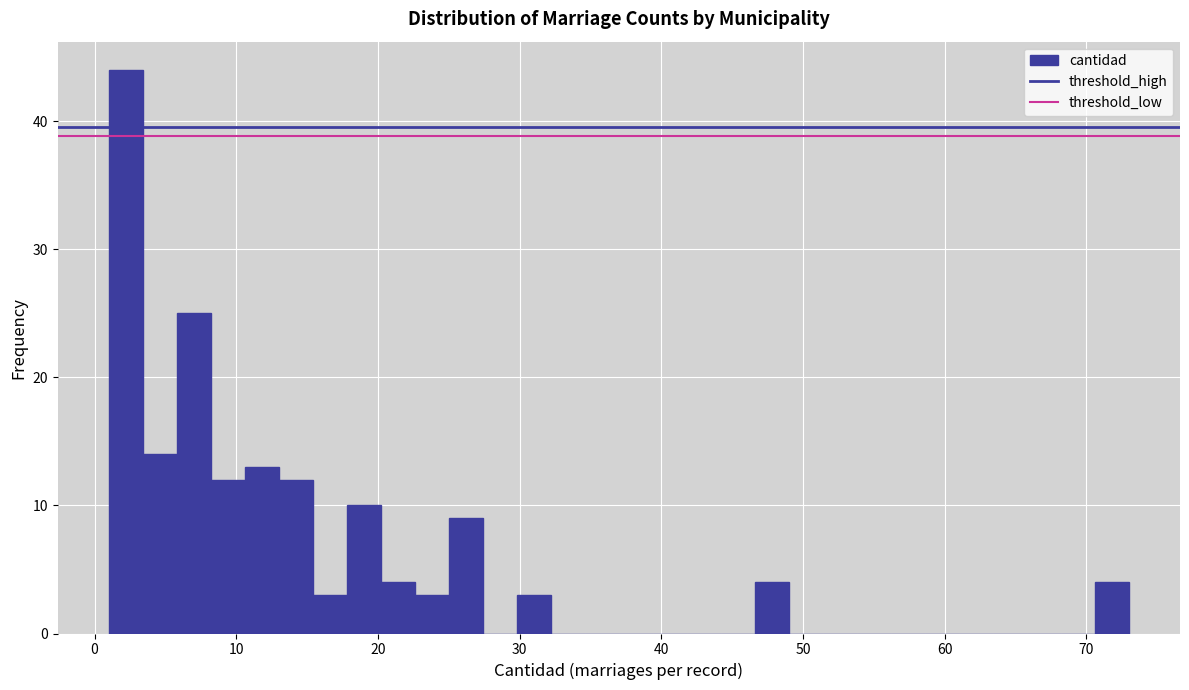

Read against the x-axis, roughly where is the centre of the tallest bar?

2